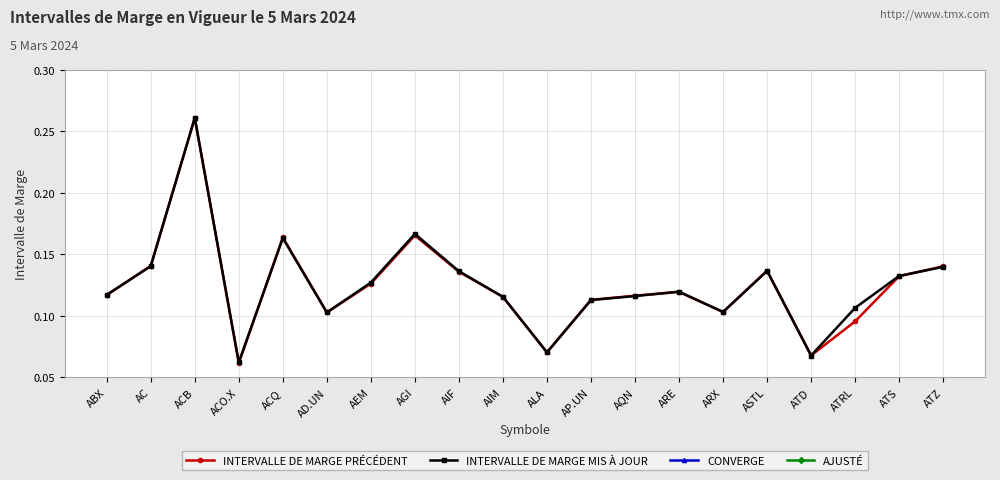

The value of CONVERGE at ATS is 0.0. True or false?

True